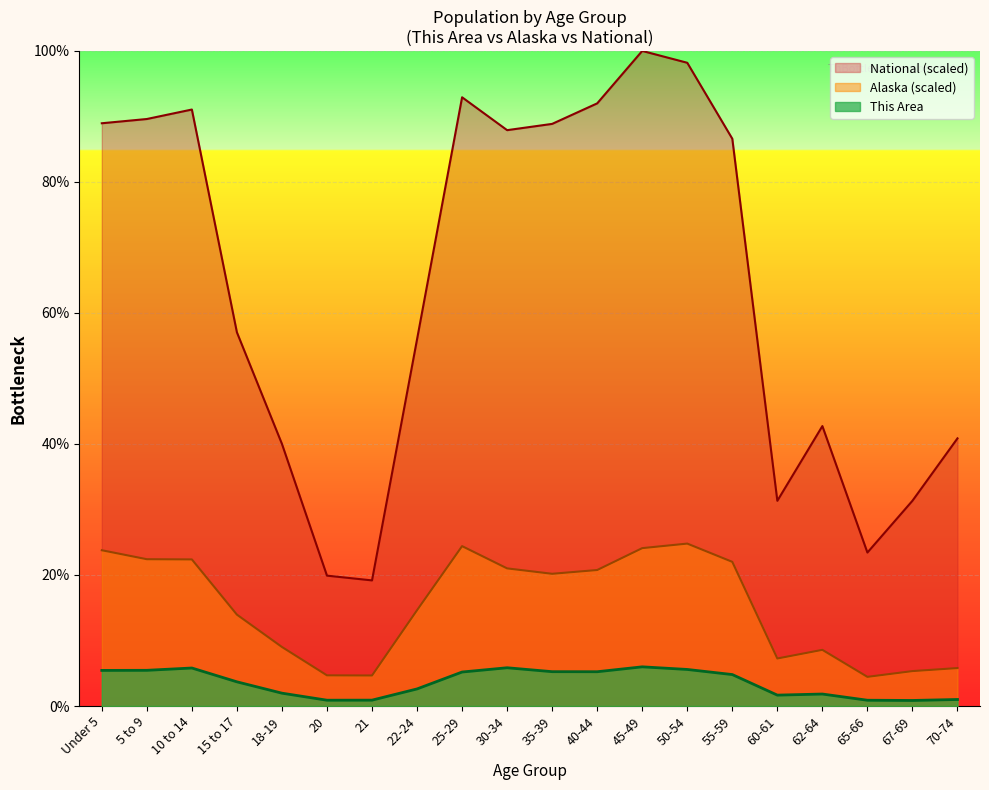

What position from the right is 40-44?

9